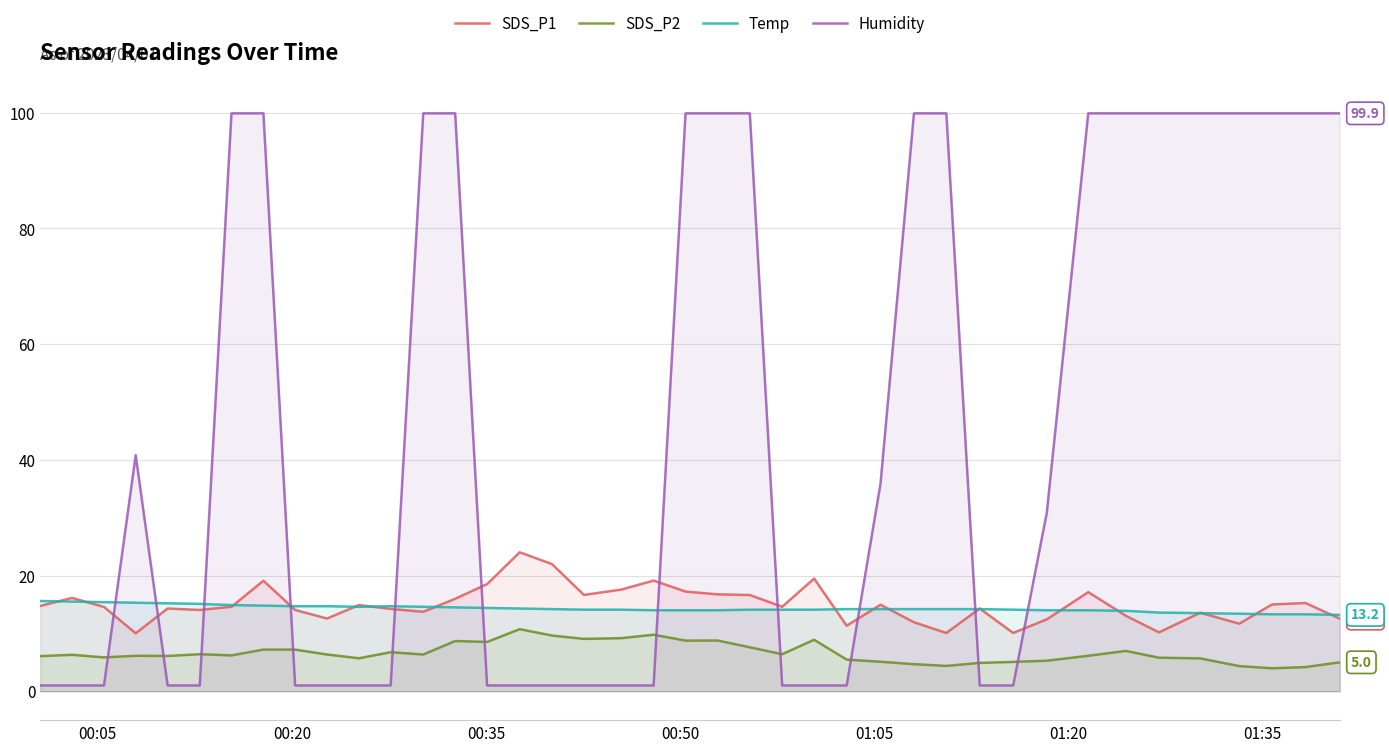

What is the lowest value of the Humidity series?

1.0